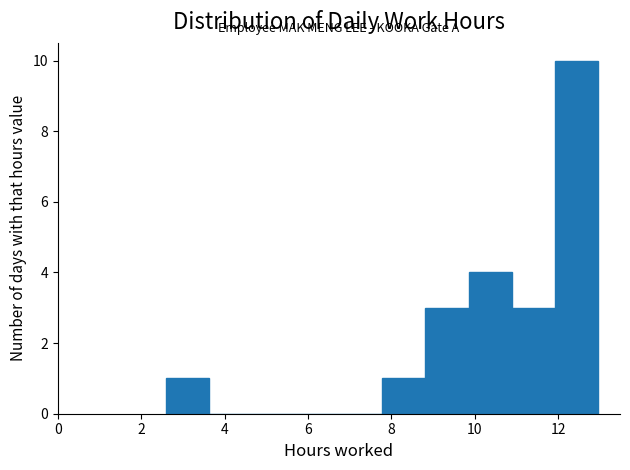

What is the height of the bar covering 9.8 to 10.8 on the x-axis? Neither the bar edges nor the heights are printed on the chart, so give them approximately, as read against the axes.

4